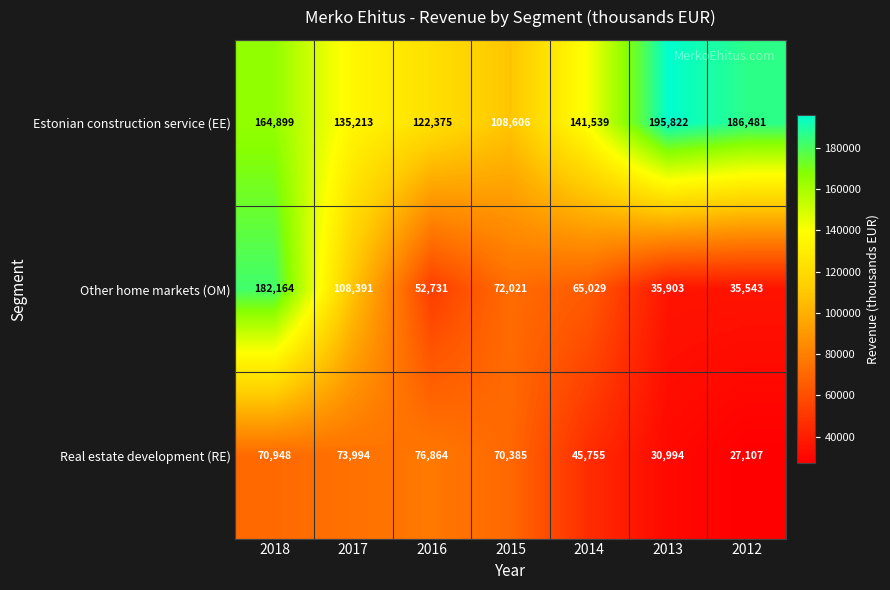

What is the difference between the second highest and minimum values in the Other home markets (OM) series?

72848